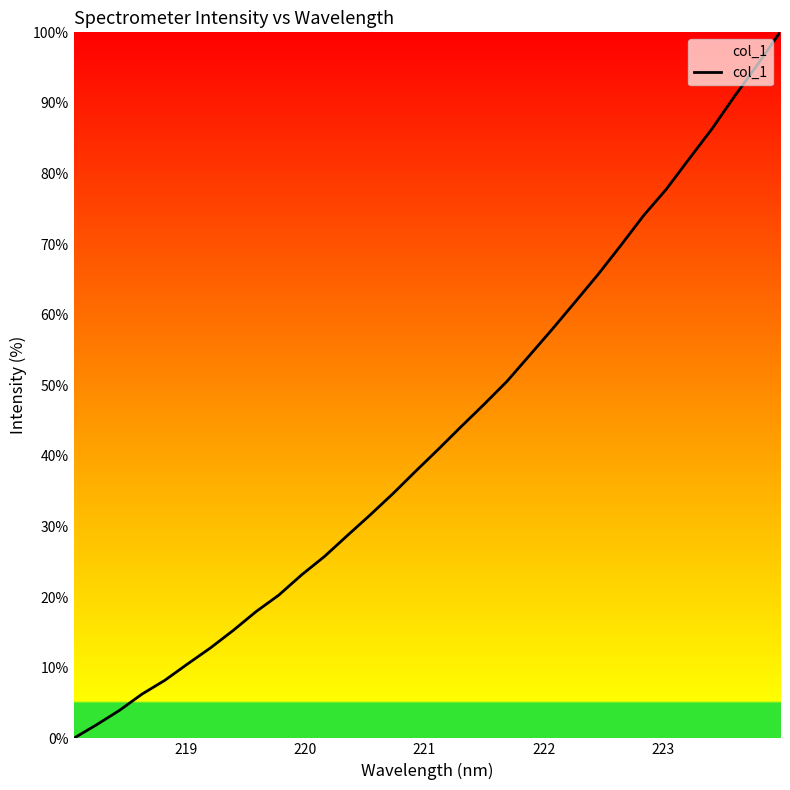

What is the difference between the maximum and minimum values?

100.0